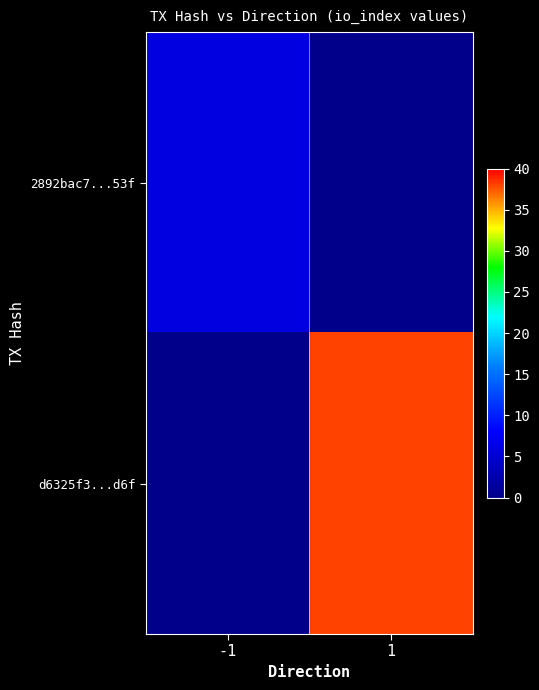

What is the minimum value shown in the chart?

6.0